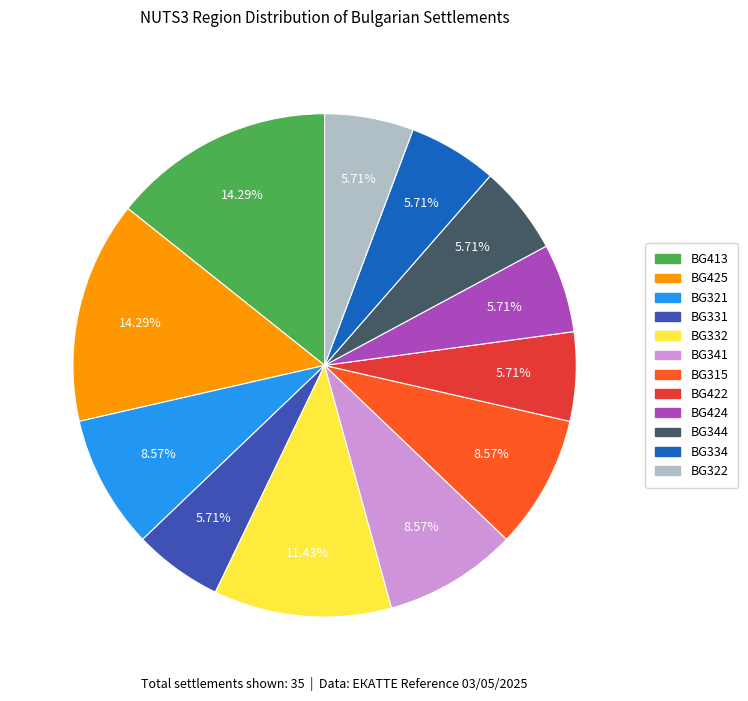

Count the number of slices in the pie.

12